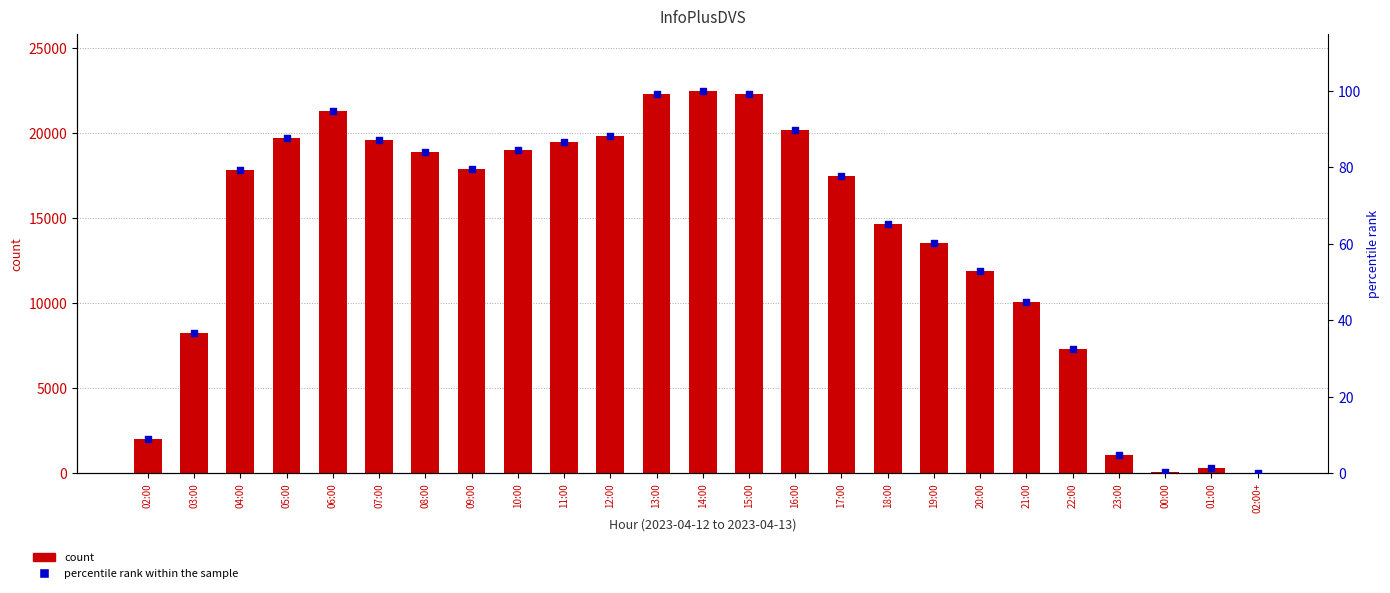

What is the total value across all series at 10:00?

19088.5